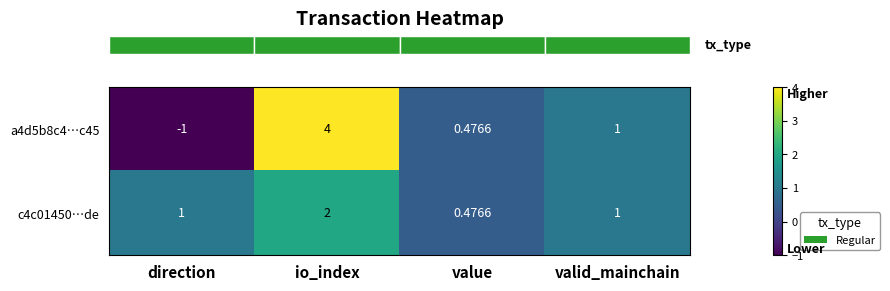

At which label is a4d5b8c4…c45 closest to 1?

valid_mainchain